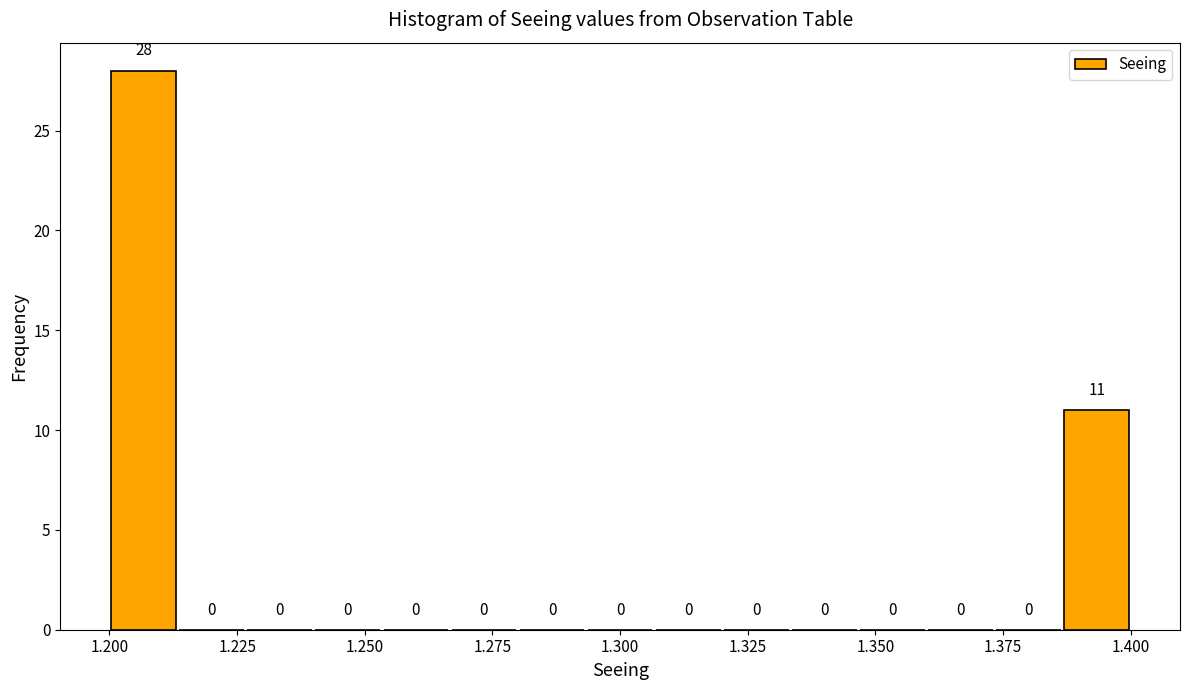

Around what value on the x-axis is the tallest bar? Give the approximate position of its centre, as read against the axis.

1.205